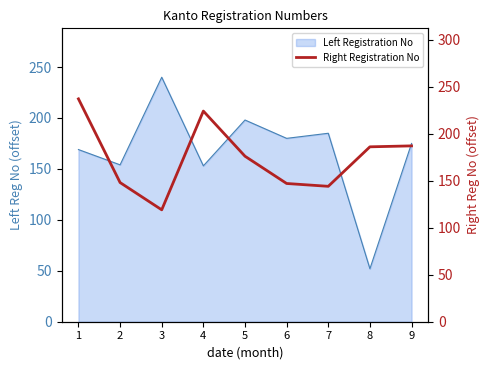

What is the minimum value shown in the chart?

119